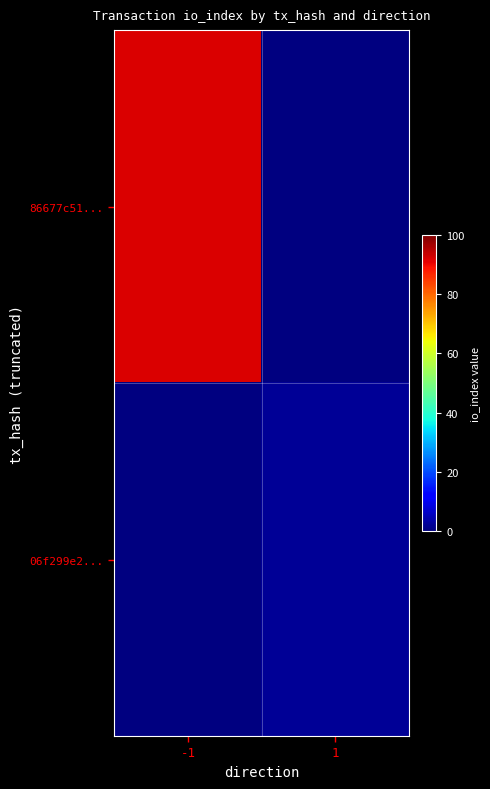

What is the highest value of the 86677c51... series?

92.0